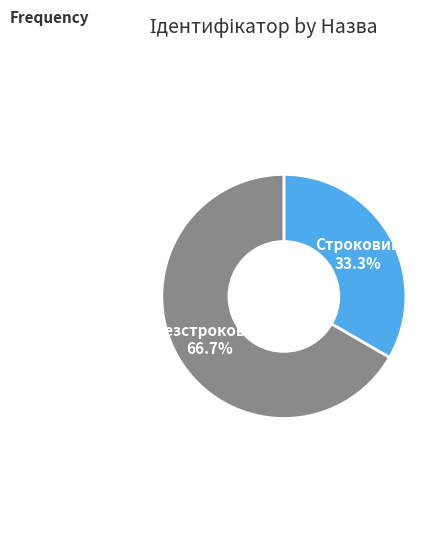

How many slices are in this pie chart?

2